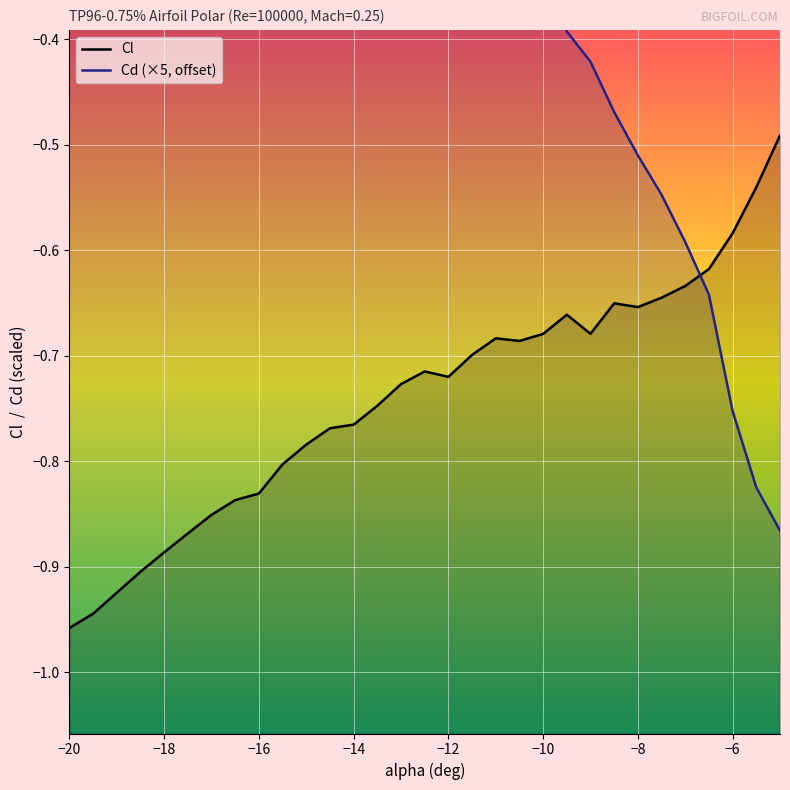

What is the difference between the maximum and minimum values in the Cl series?

0.5